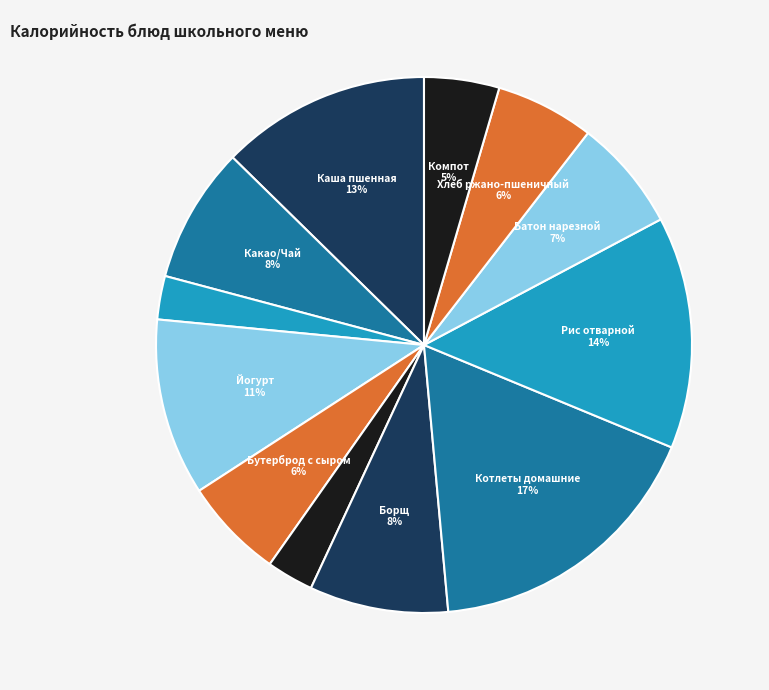

What is the smallest slice in the pie chart?

Мандарин